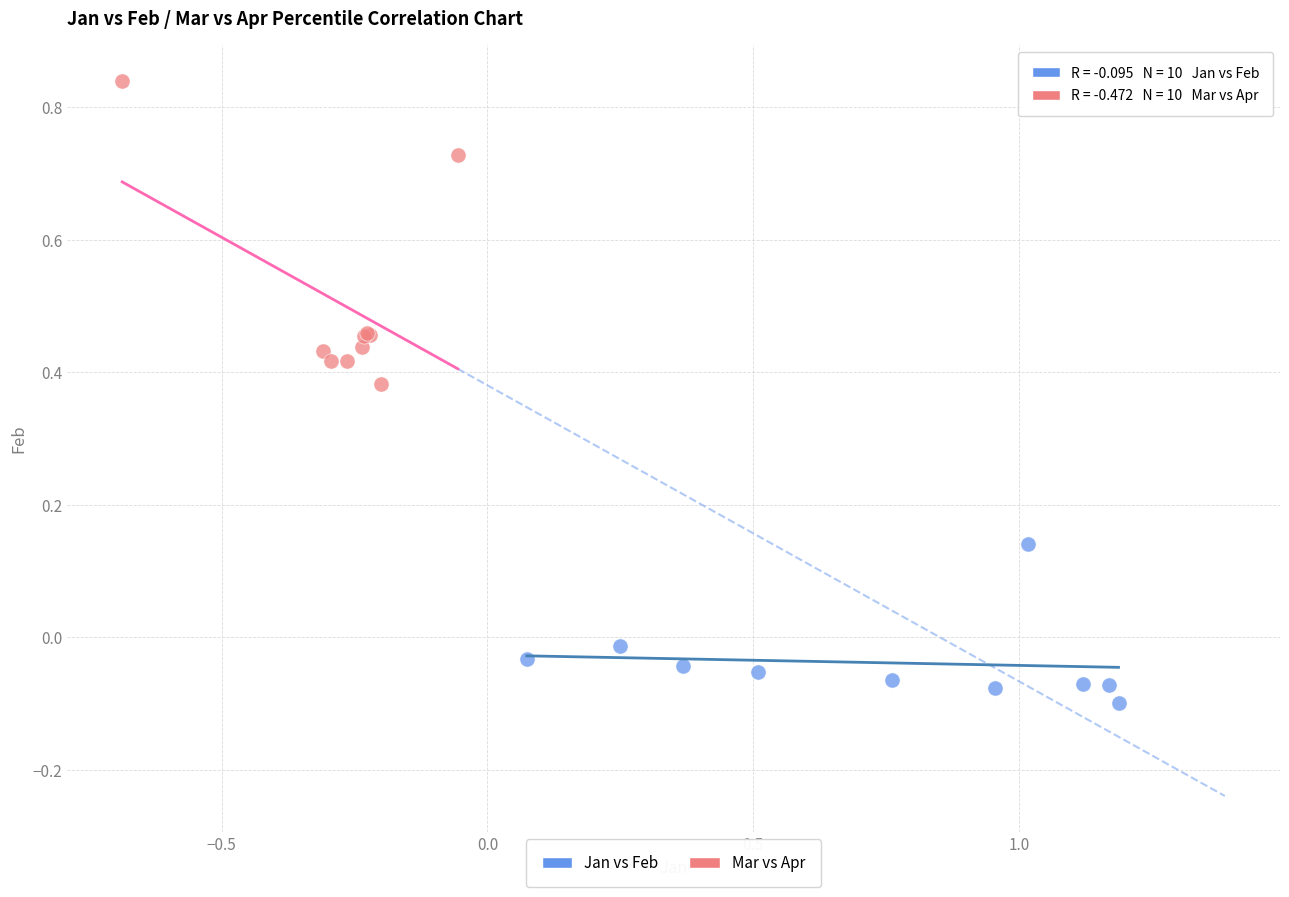

Which series reaches the minimum Y coordinate?

Jan vs Feb